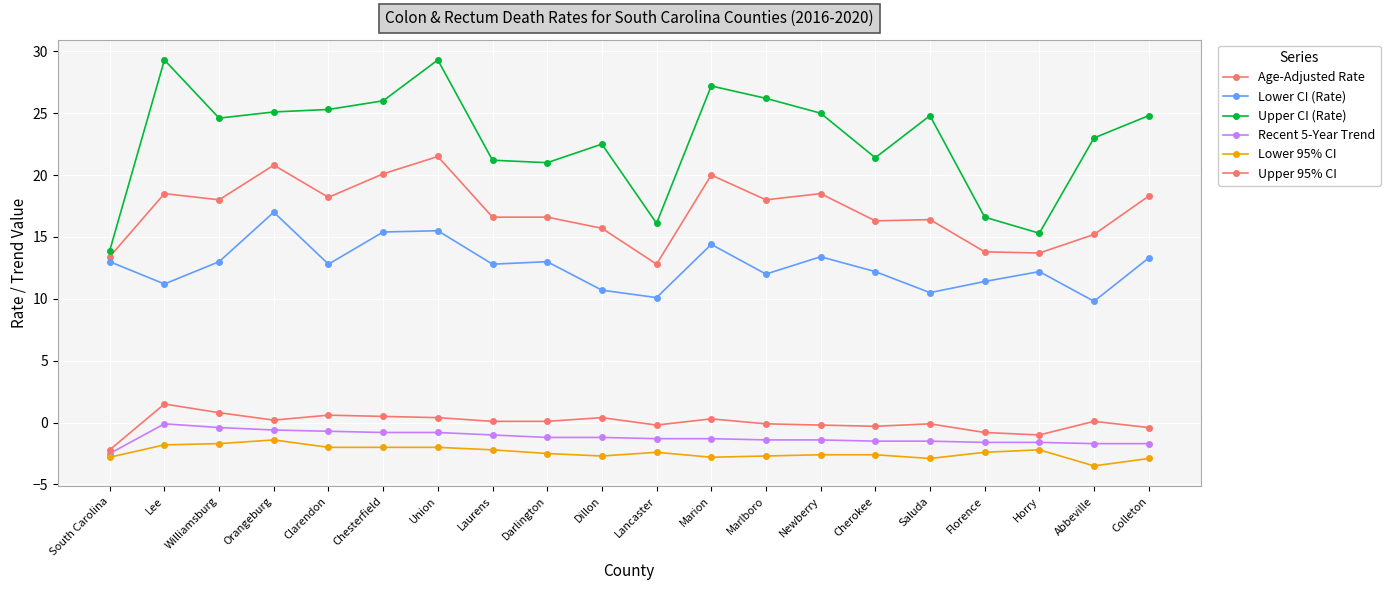

What is the difference between the highest and lowest values at Colleton?

27.7